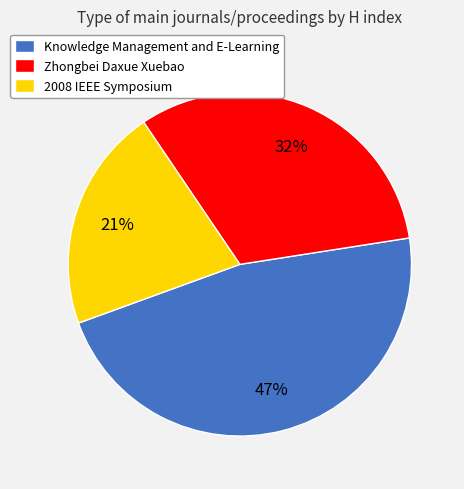

To the nearest percent, what is the combined percentage of Knowledge Management and E-Learning and Zhongbei Daxue Xuebao?

79%